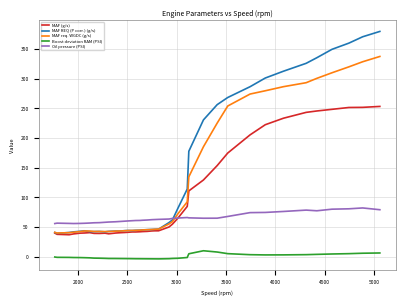

What is the minimum value for MAF (g/s)?

37.2